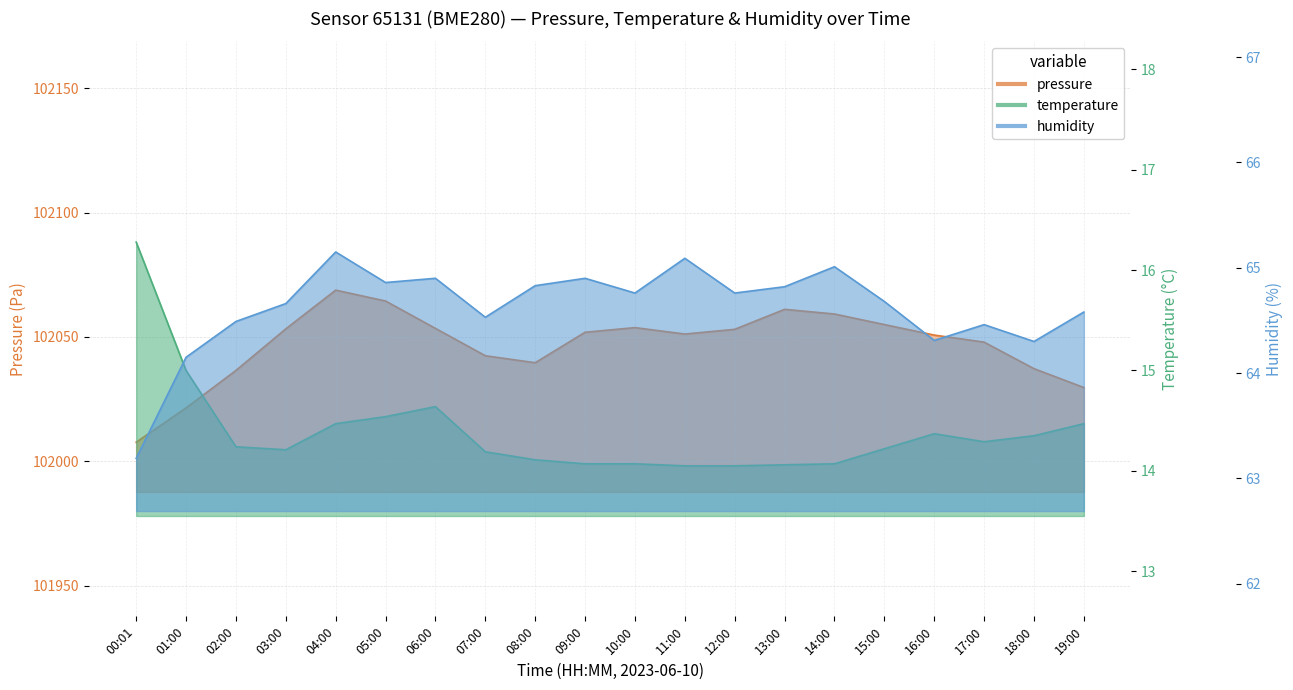

Between 06:00 and 16:00, which series saw the biggest shift?

pressure